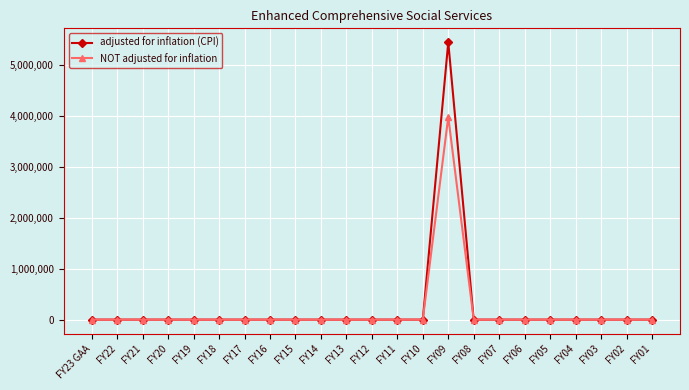

True or false: NOT adjusted for inflation has more than 0 interior local peaks.

True